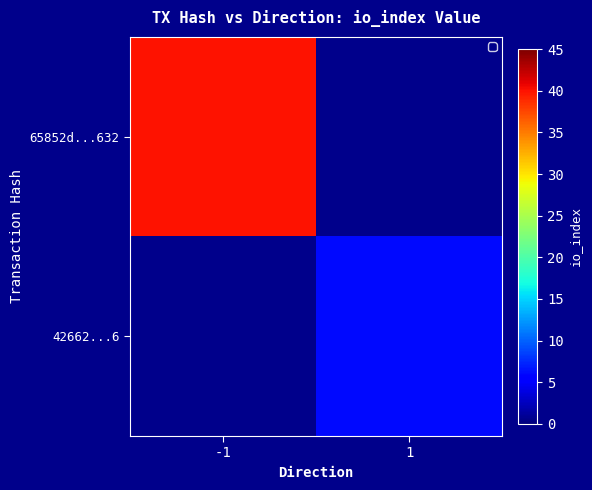

What is the greatest value displayed?

40